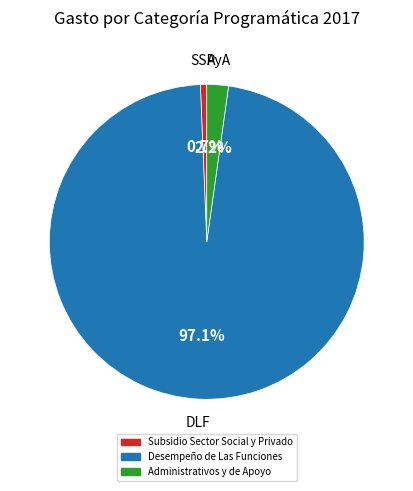

What percentage do Administrativos y de Apoyo and Desempeño de Las Funciones together represent?

99.3%